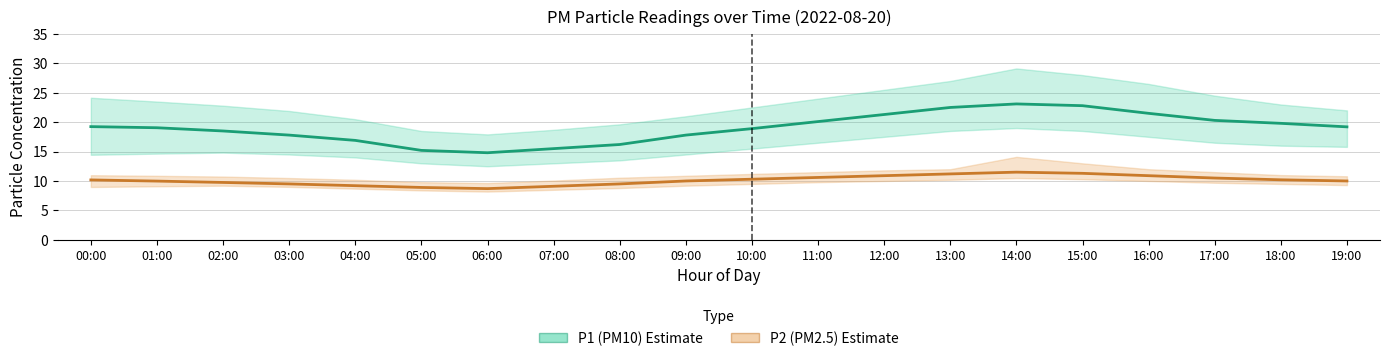

What value does the P1 mean series have at 08:00?

16.2